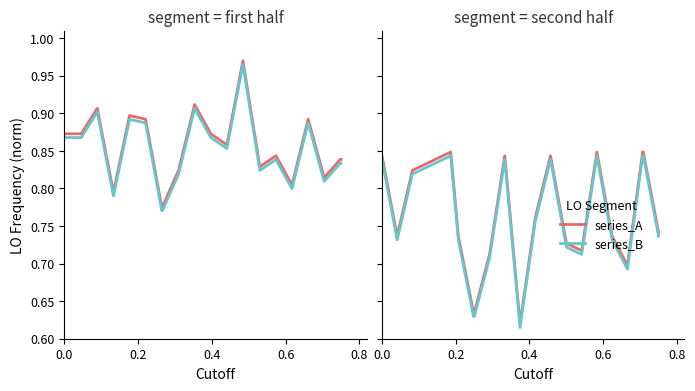

The series_A series shows 0.8 at 0.0. True or false?

True